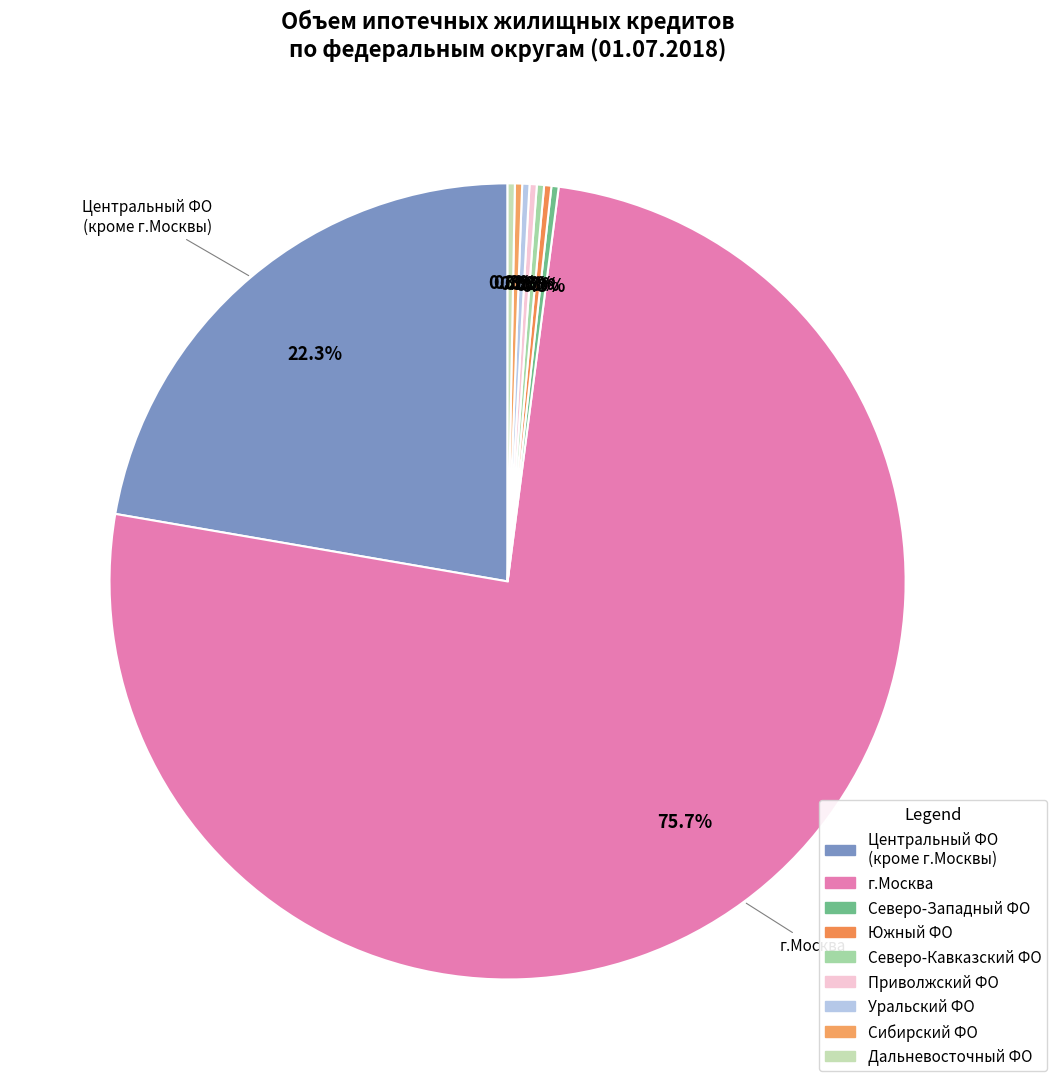

What is the largest slice in the pie chart?

г.Москва